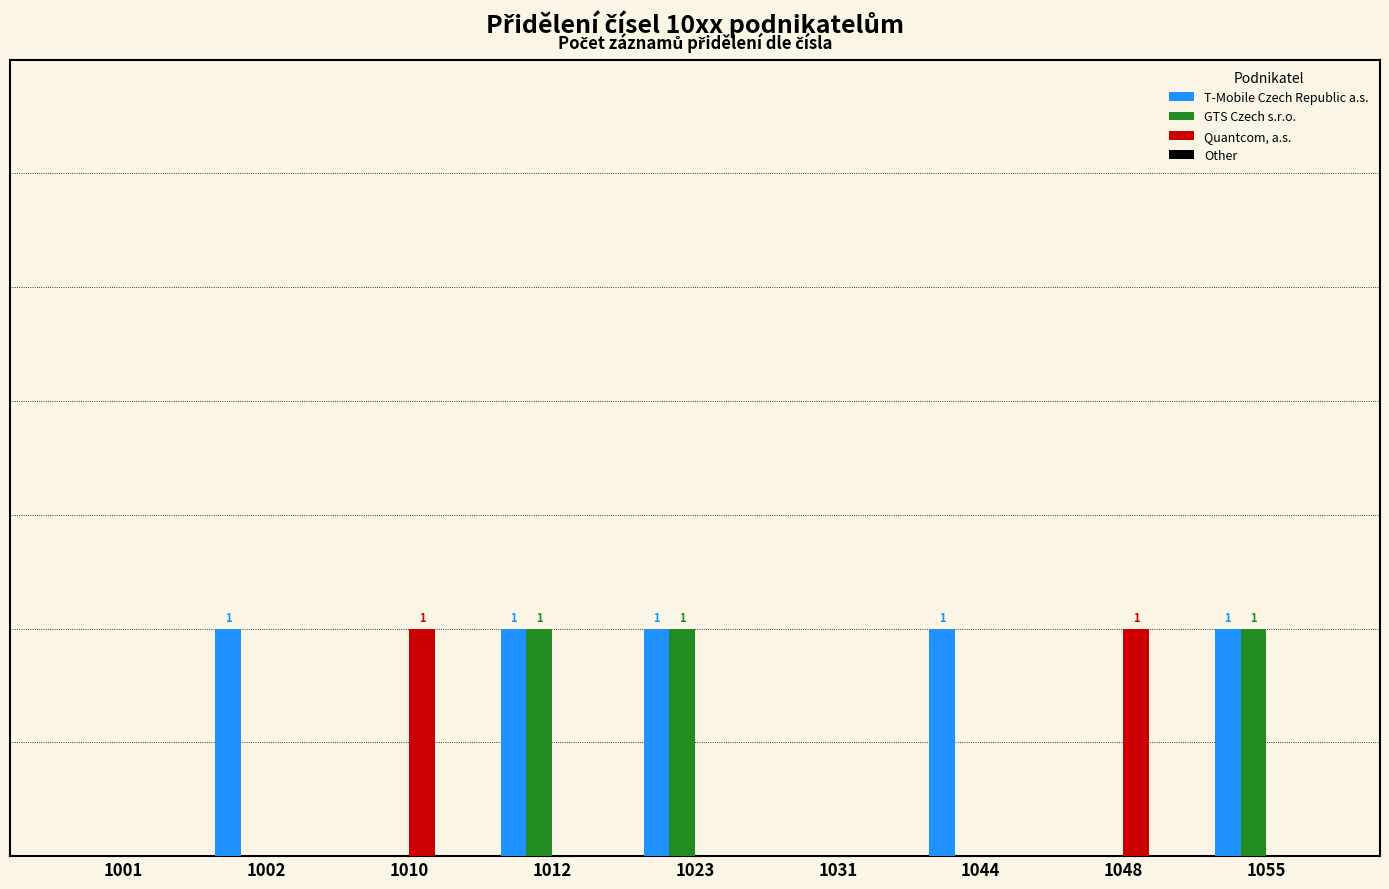

The GTS Czech s.r.o. series shows 0 at 1031. True or false?

False